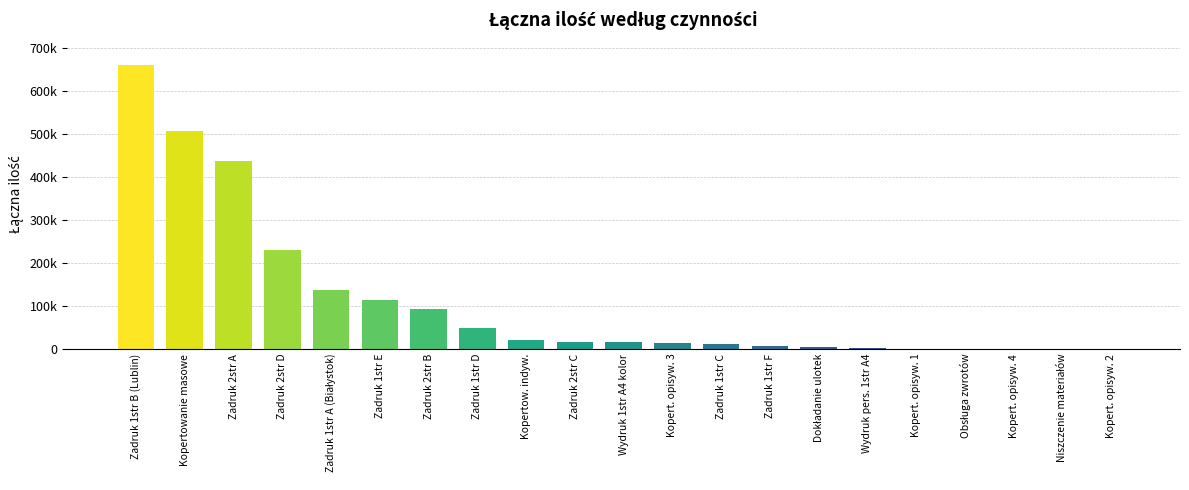

Are the bars horizontal?

No